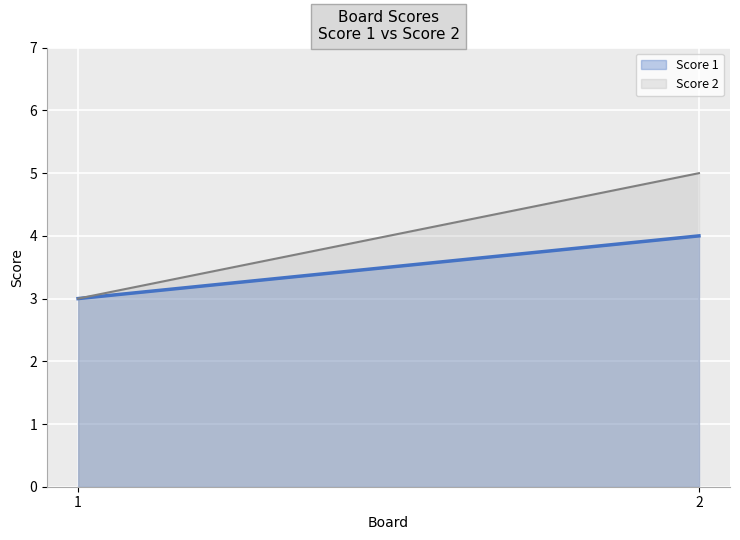

What is the average value of the Score 2 series?

4